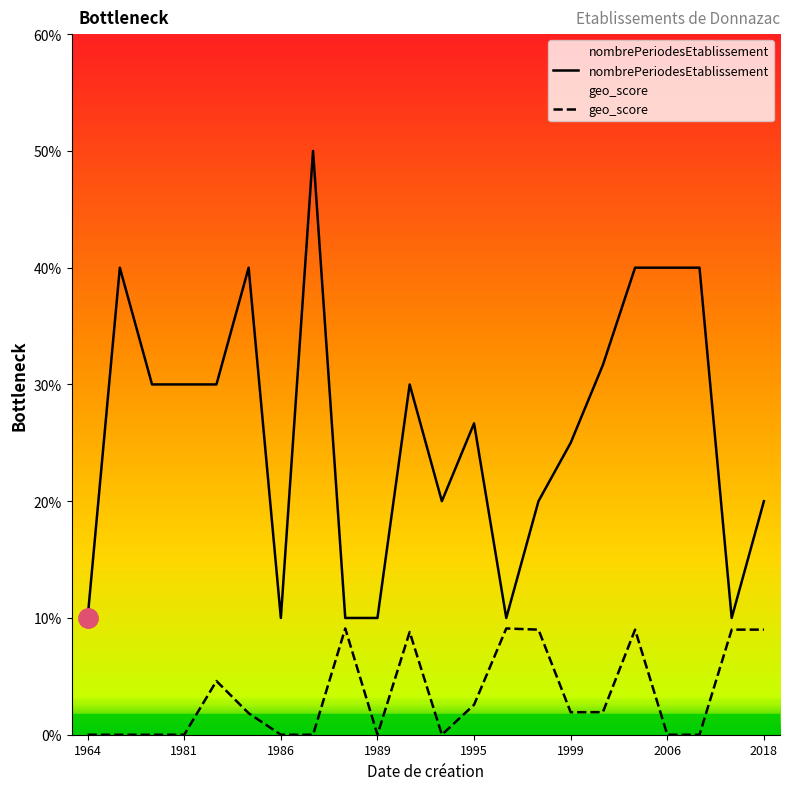

At which label is geo_score closest to 0?

1964